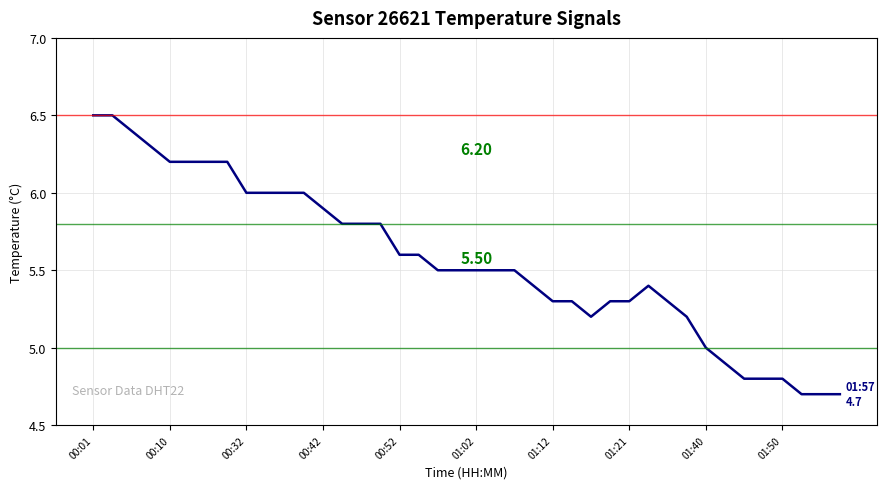

What is the difference between the maximum and minimum values?

1.8